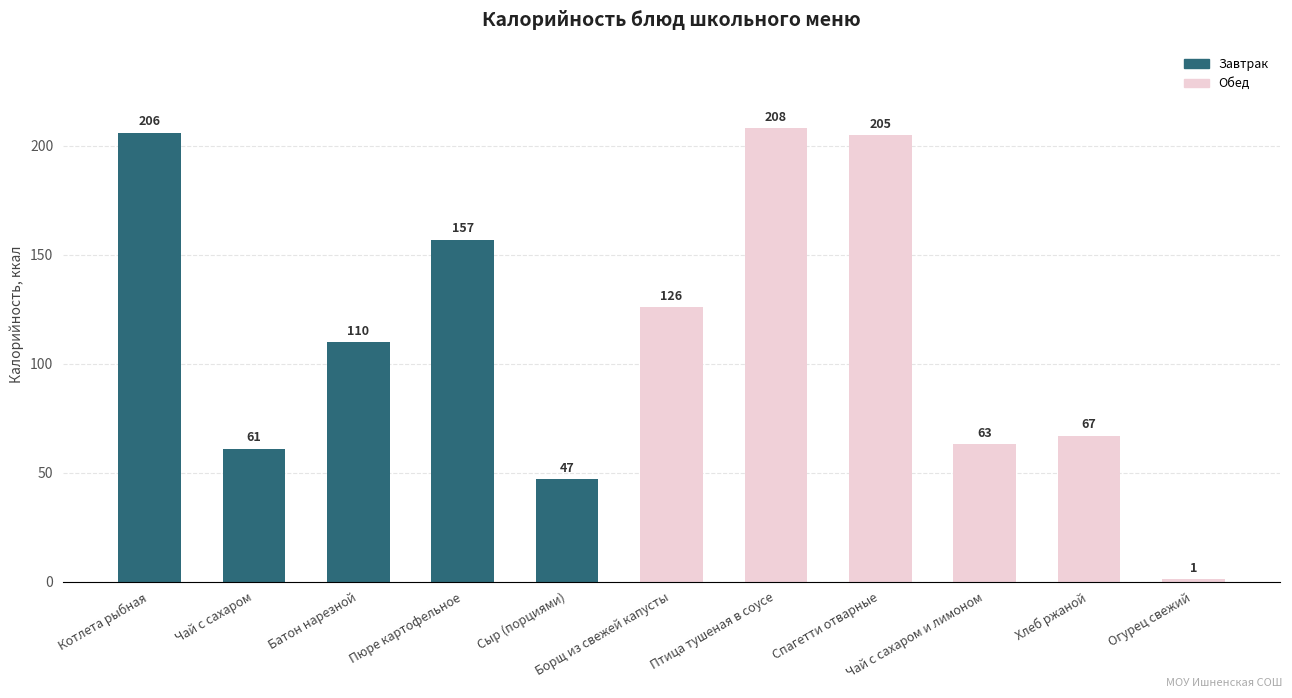

How many categories are shown in the chart?

11